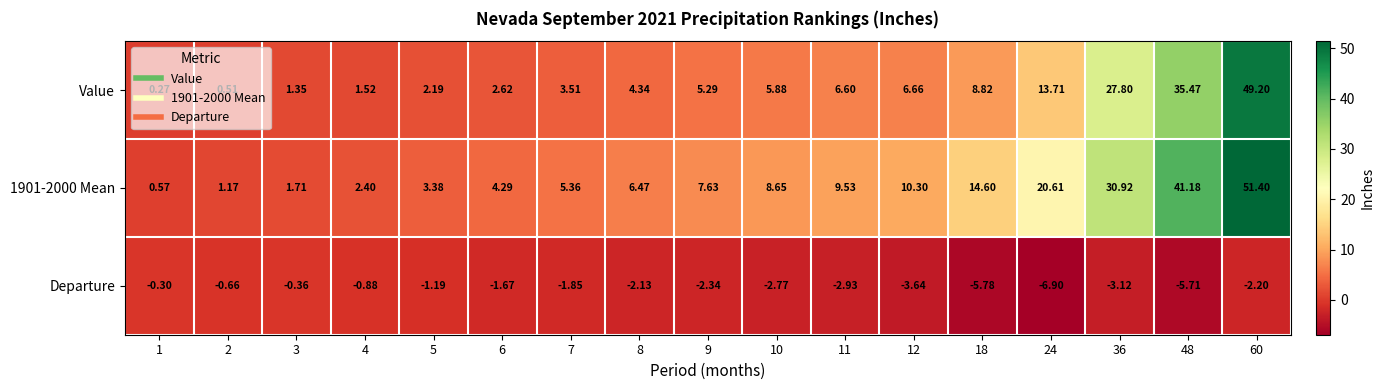

Which series changed the most between 36 and 60?

Value